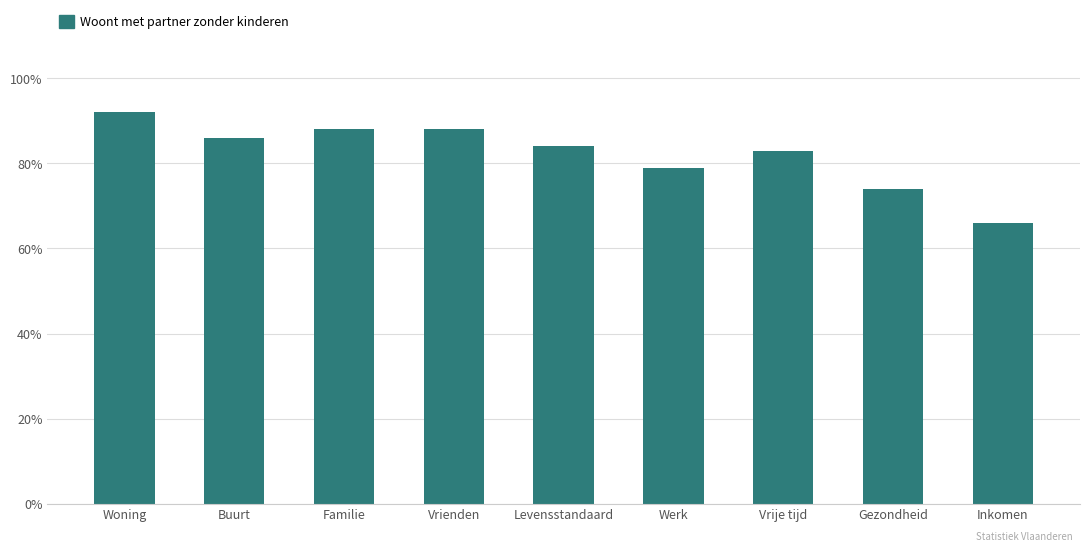

At which category does the chart reach its minimum across all series?

Inkomen